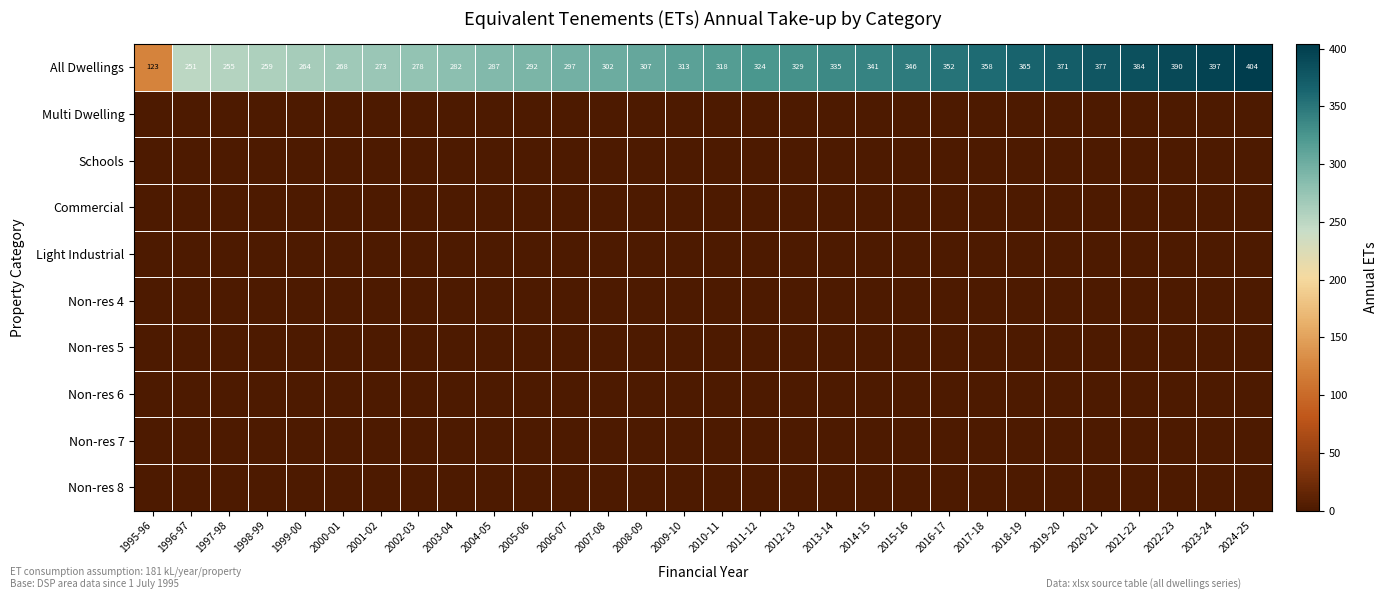

What is the minimum value for All Dwellings?

123